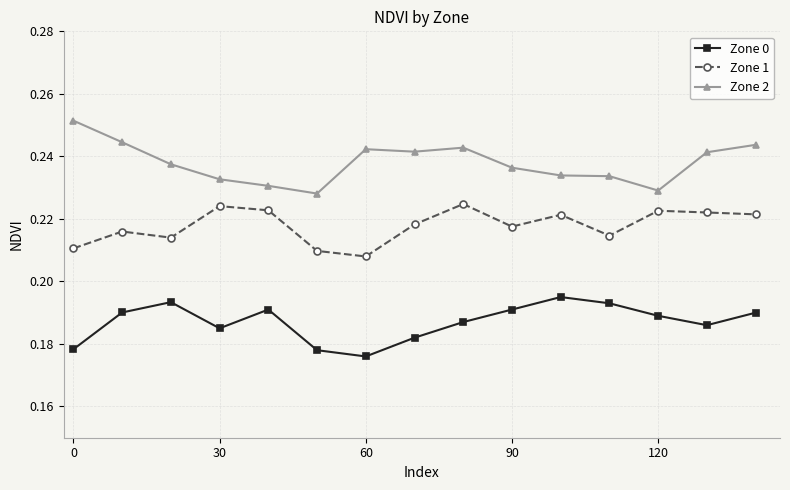

How many Zone 0 values are between 0 and 1?

15